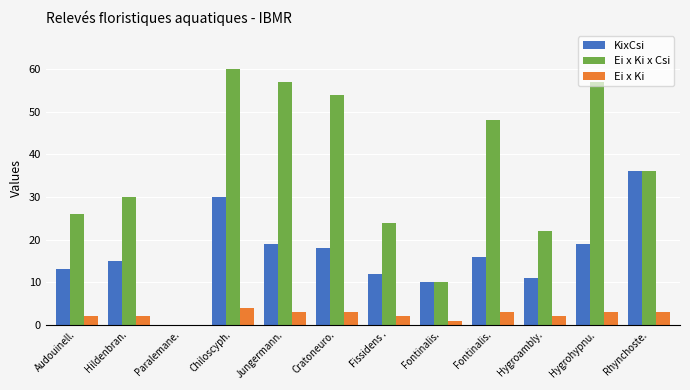

Count the number of data series in this chart.

3